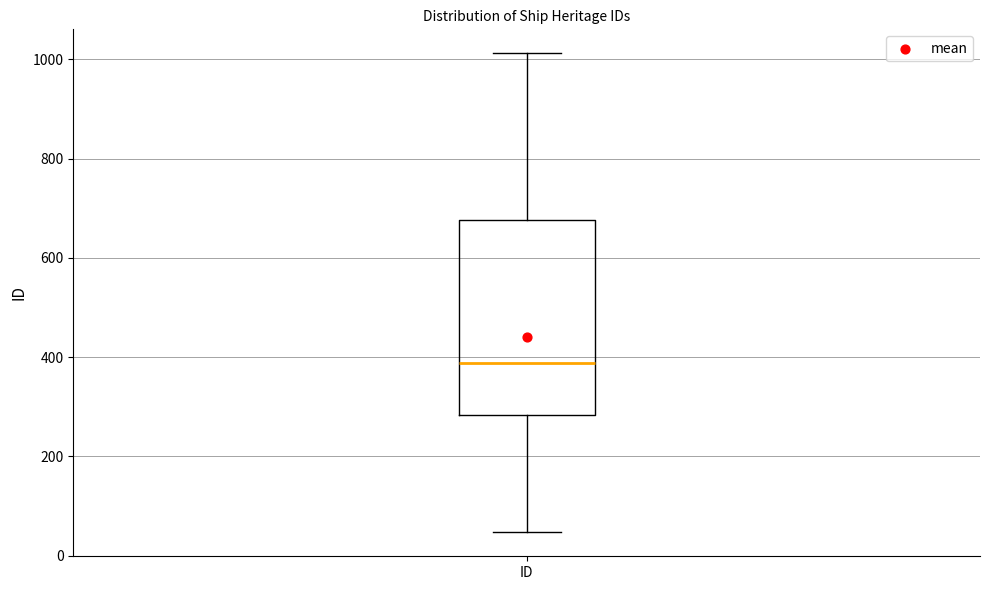

Where does the lower whisker of the box for ID end on the y-axis? The values are not printed on the chart, so give them approximately, as read against the axis.

40